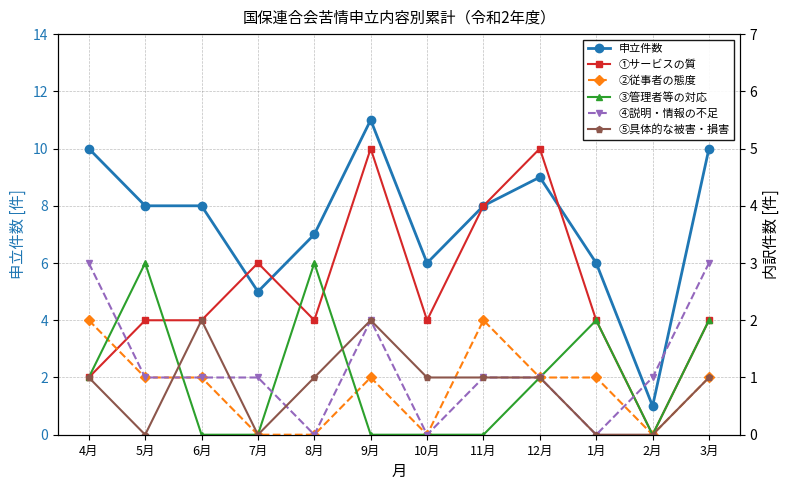

What is the total value across all series at 5月?

15